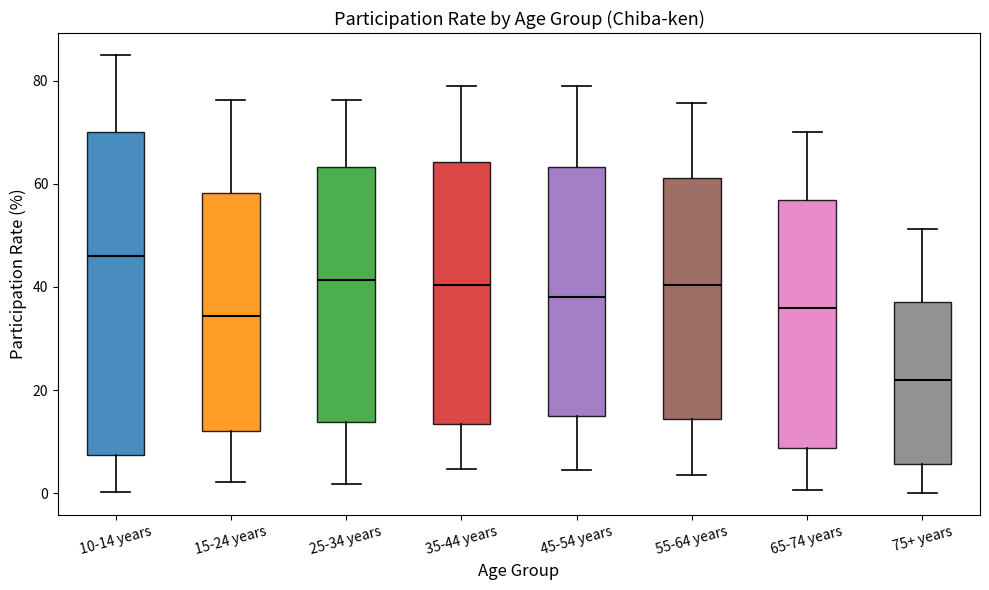

Reading left to right, transcribe this box plot: for each box, give where its median line is, the range the box spans, and where its two whiskers end, as read against the y-axis. The values are not printed on the chart, so give them approximately, as read against the axis.

10-14 years: median 46, box 8 to 70, whiskers 0 to 86
15-24 years: median 34, box 12 to 58, whiskers 2 to 76
25-34 years: median 42, box 14 to 64, whiskers 2 to 76
35-44 years: median 40, box 14 to 64, whiskers 4 to 80
45-54 years: median 38, box 16 to 64, whiskers 4 to 78
55-64 years: median 40, box 14 to 62, whiskers 4 to 76
65-74 years: median 36, box 8 to 56, whiskers 0 to 70
75+ years: median 22, box 6 to 38, whiskers 0 to 52